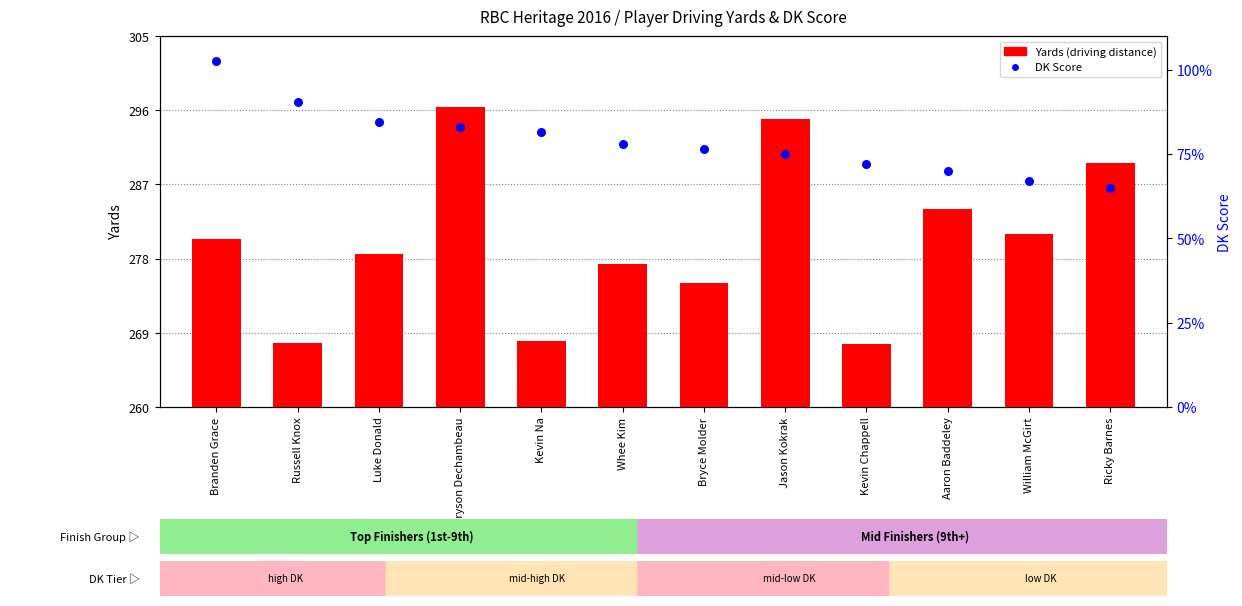

Which series has the widest spread of Y values?

DK Score (within sample)